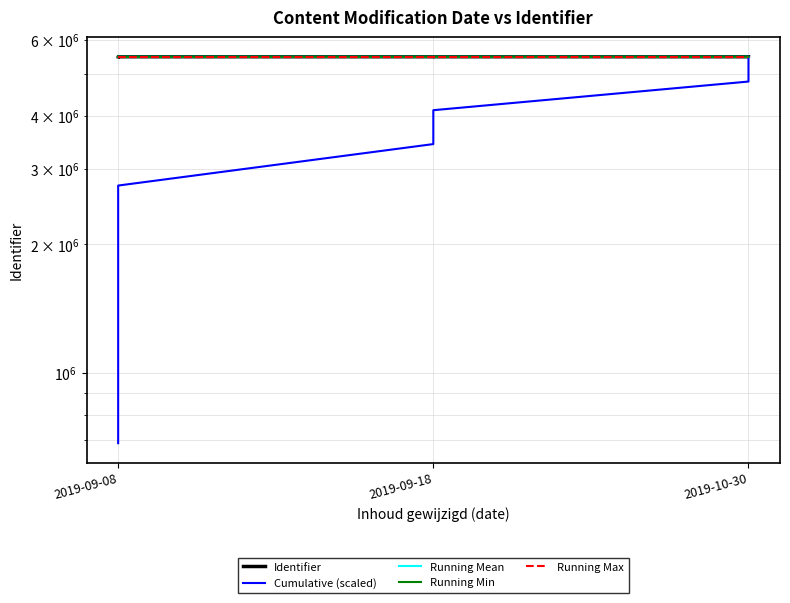

At which category does Running Mean reach its first local peak?

3